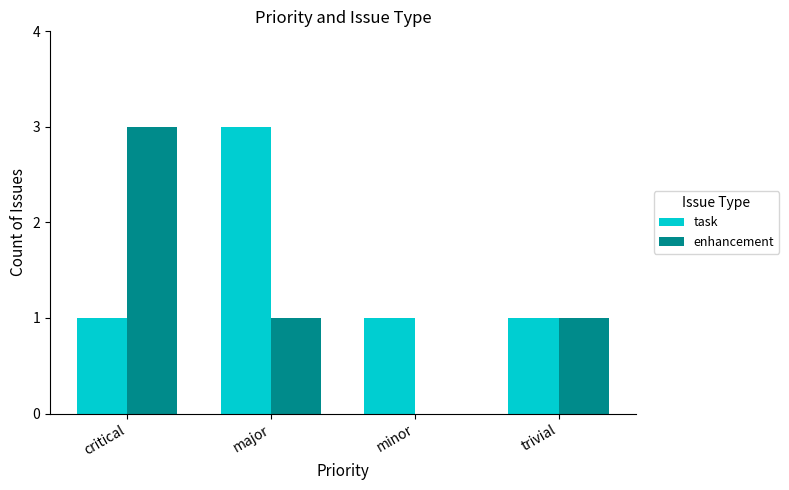

What are all the series names shown in the legend?

task, enhancement